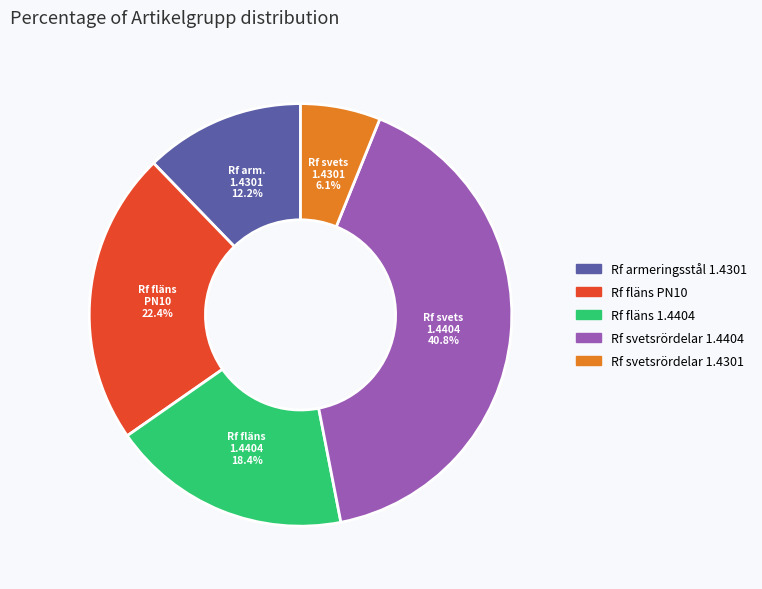

Rank the categories by value from highest to lowest.

Rf svetsrördelar 1.4404, Rf fläns PN10, Rf fläns 1.4404, Rf armeringsstål 1.4301, Rf svetsrördelar 1.4301